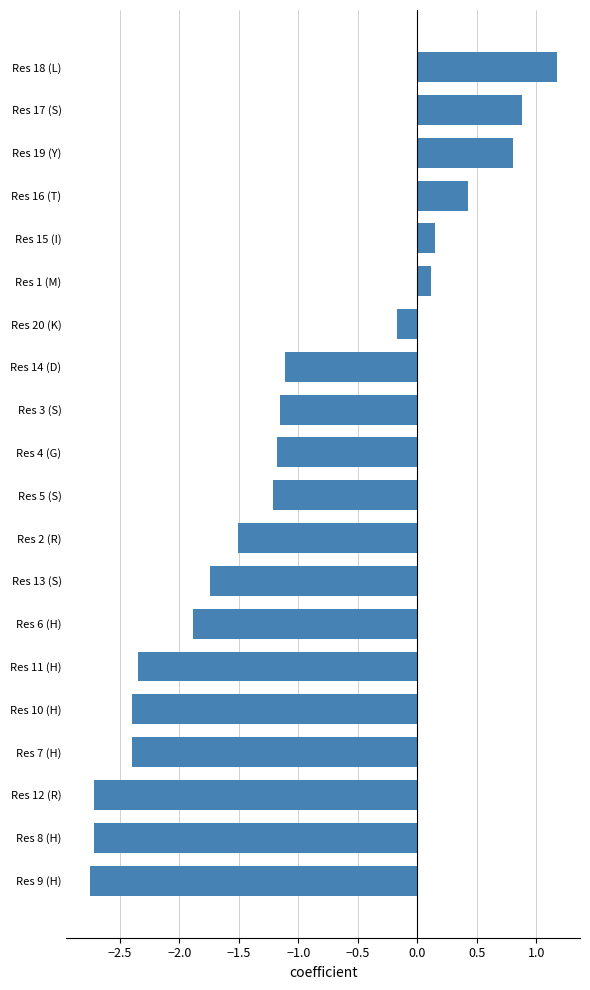

True or false: the data shows -2.7 at Res 8 (H).

True